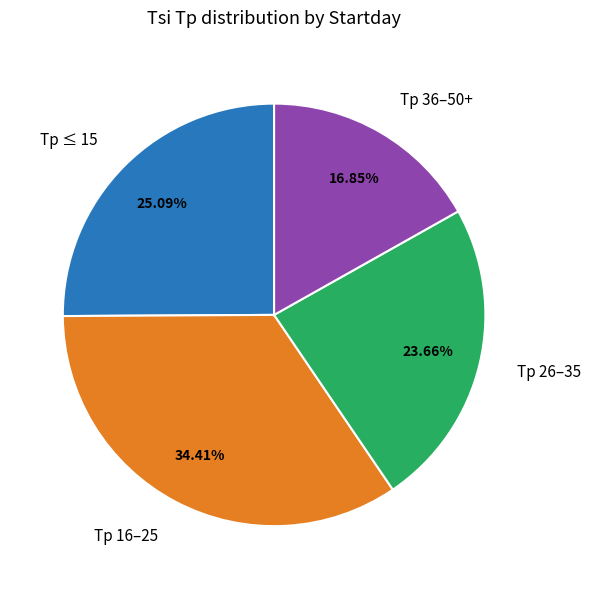

Is the sum of Tp 16–25 and Tp 36–50+ greater than half?

Yes